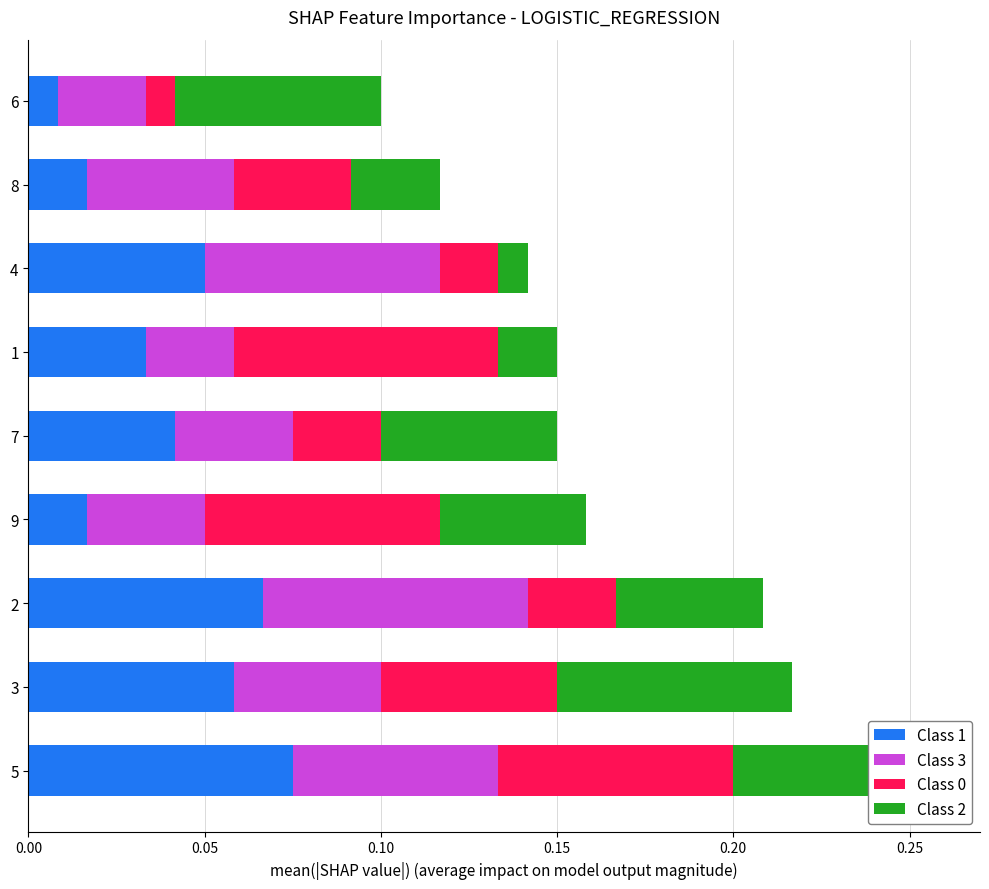

At which category is the sum across all series the highest?

5